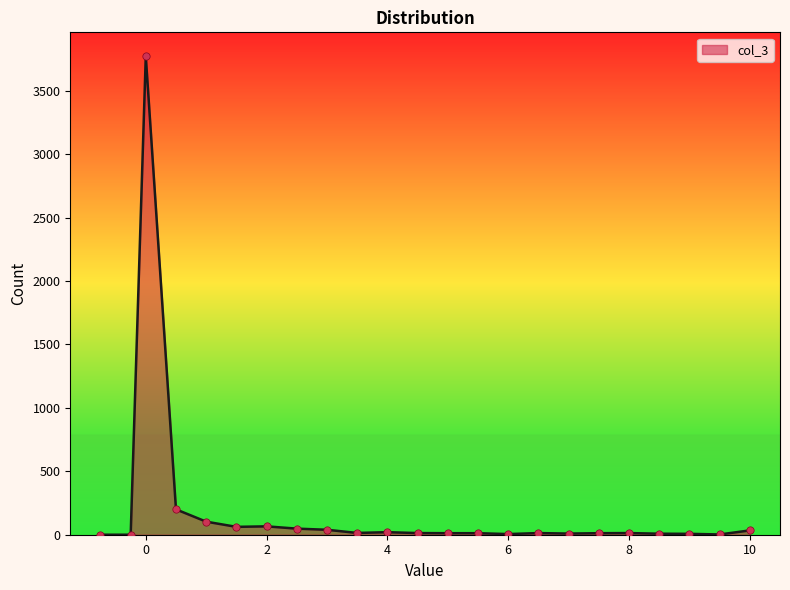

What is the maximum value shown in the chart?

3772